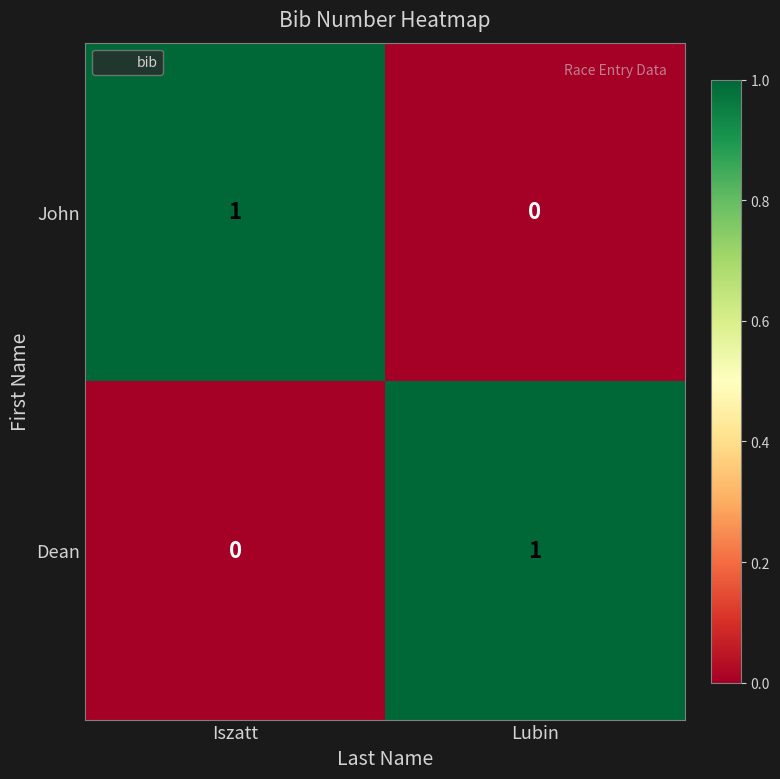

At which label is Dean closest to 0?

Iszatt